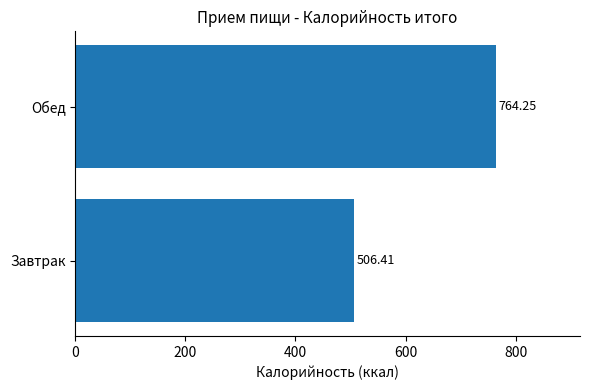

What is the sum of all values?

1270.7